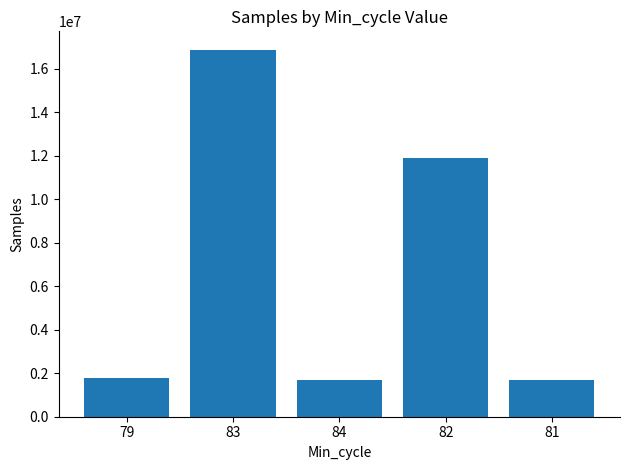

What is the average value?

6784265